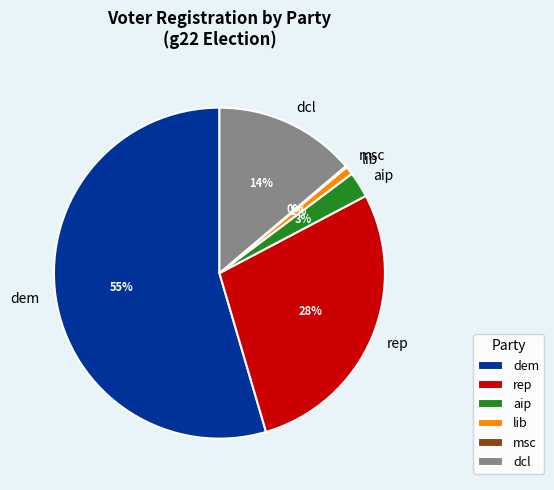

Which slice is the largest?

dem